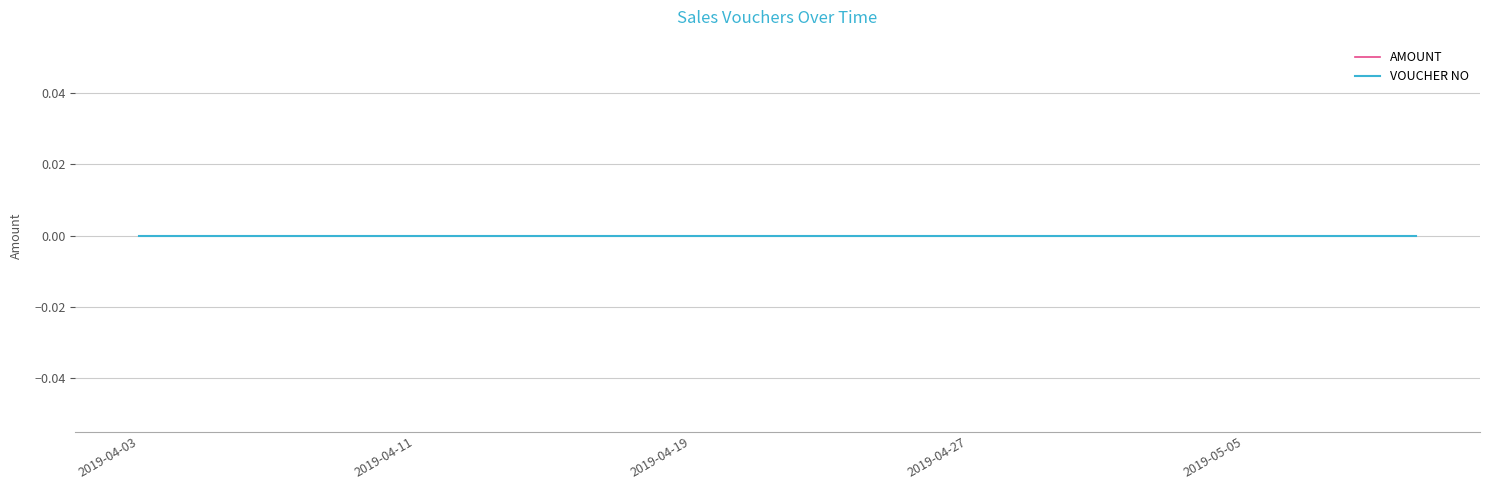

At which category is the sum across all series the highest?

2019-05-10